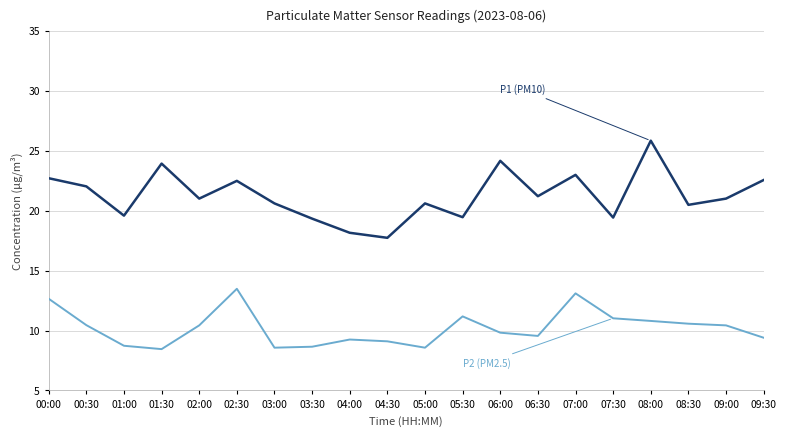

Which label corresponds to the largest value in the chart?

08:00